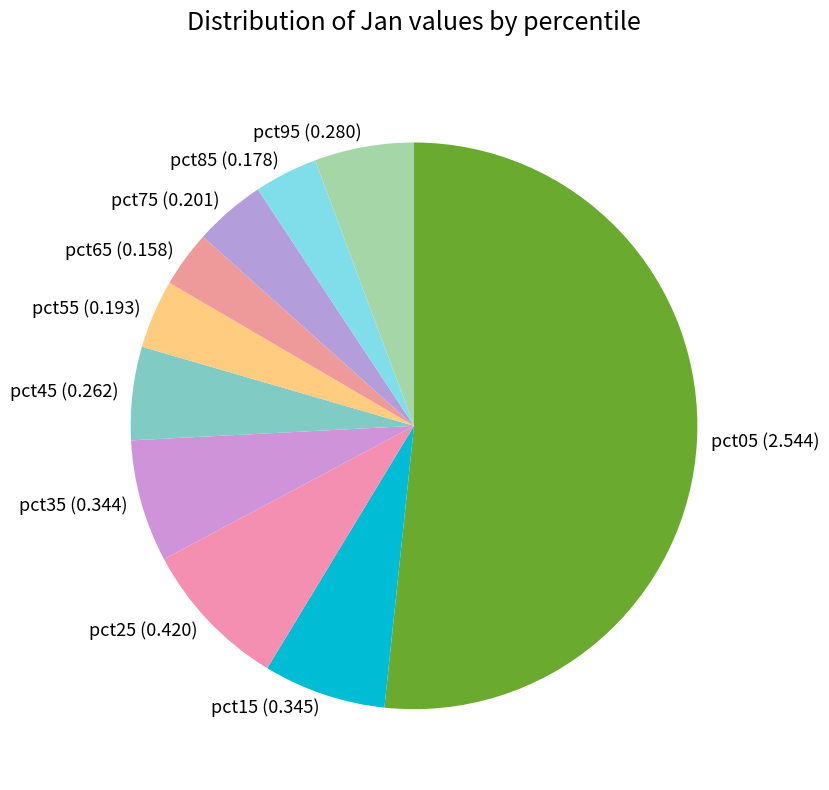

How many segments does this pie chart have?

10